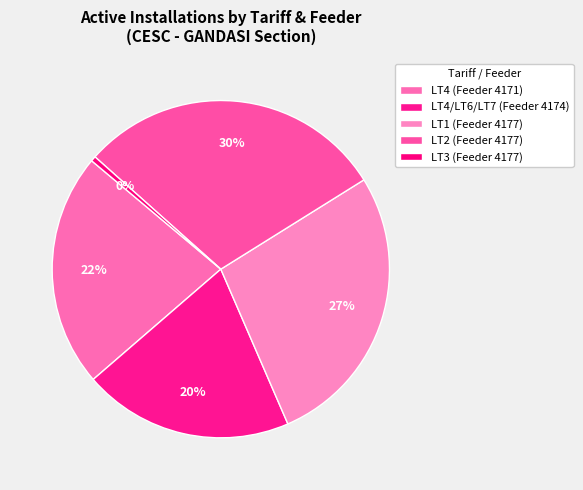

Rank the categories by value from lowest to highest.

LT3 (Feeder 4177), LT4/LT6/LT7 (Feeder 4174), LT4 (Feeder 4171), LT1 (Feeder 4177), LT2 (Feeder 4177)